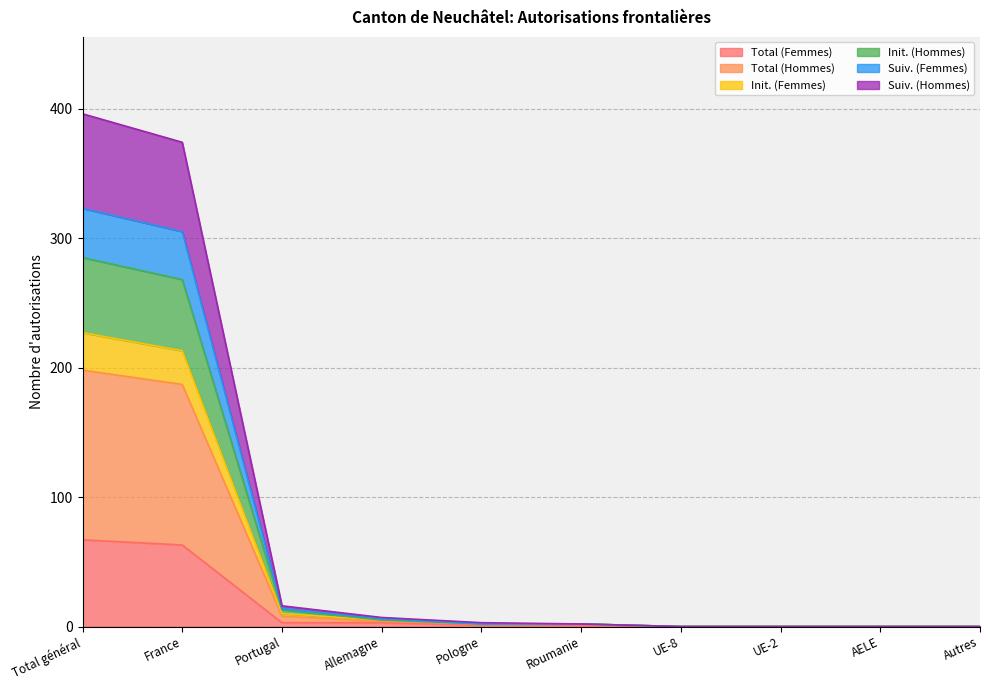

True or false: Init. (Femmes) and Init. (Hommes) cross at least once.

False